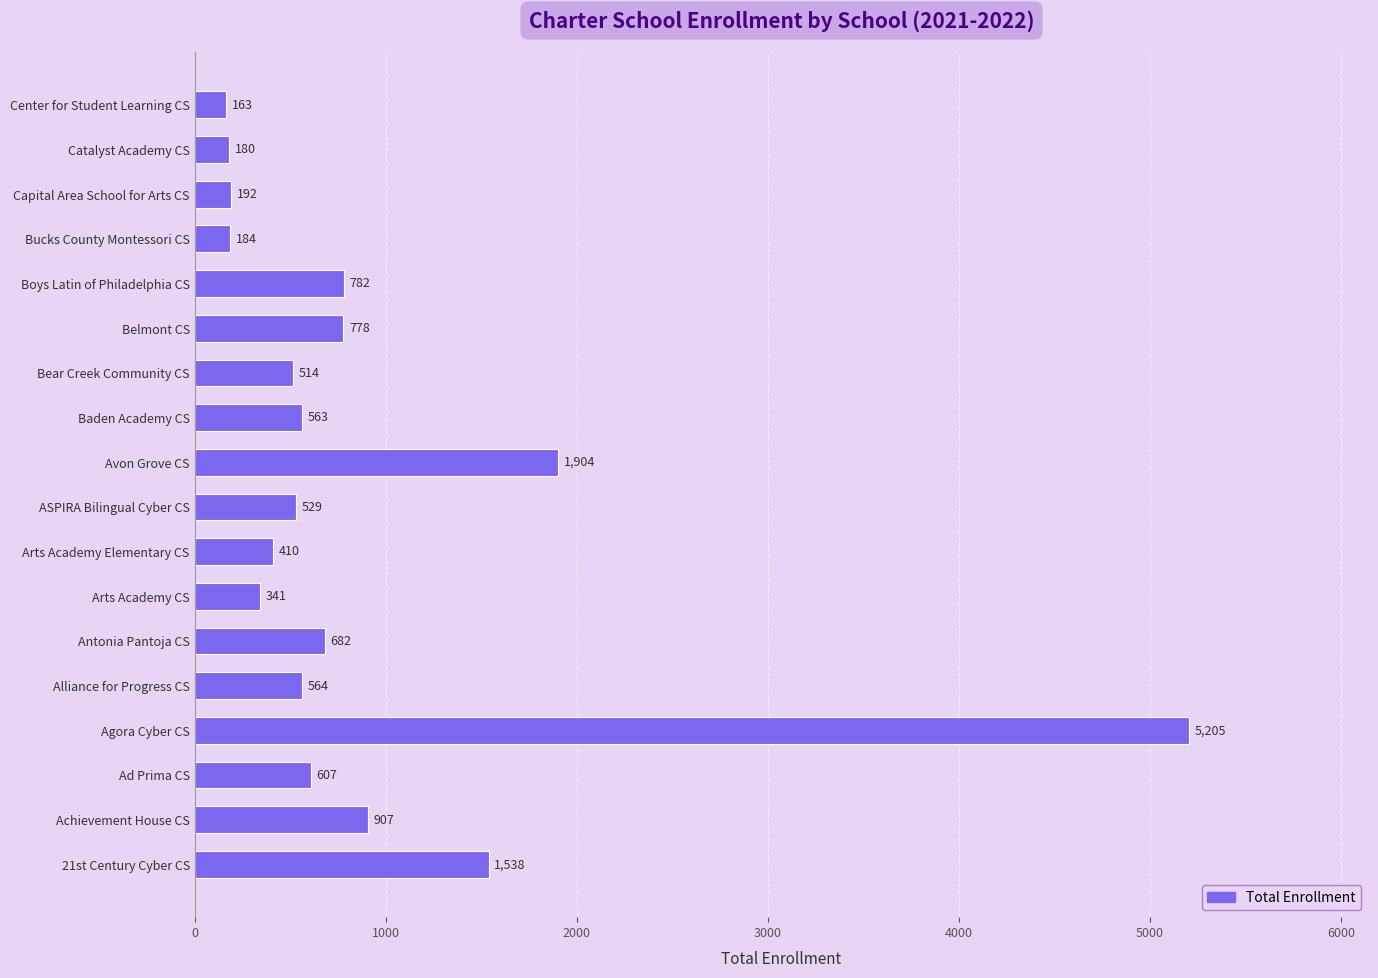

Reading bottom to top, extract all data points from this chart.

21st Century Cyber CS=1538	Achievement House CS=907	Ad Prima CS=607	Agora Cyber CS=5205	Alliance for Progress CS=564	Antonia Pantoja CS=682	Arts Academy CS=341	Arts Academy Elementary CS=410	ASPIRA Bilingual Cyber CS=529	Avon Grove CS=1904	Baden Academy CS=563	Bear Creek Community CS=514	Belmont CS=778	Boys Latin of Philadelphia CS=782	Bucks County Montessori CS=184	Capital Area School for Arts CS=192	Catalyst Academy CS=180	Center for Student Learning CS=163